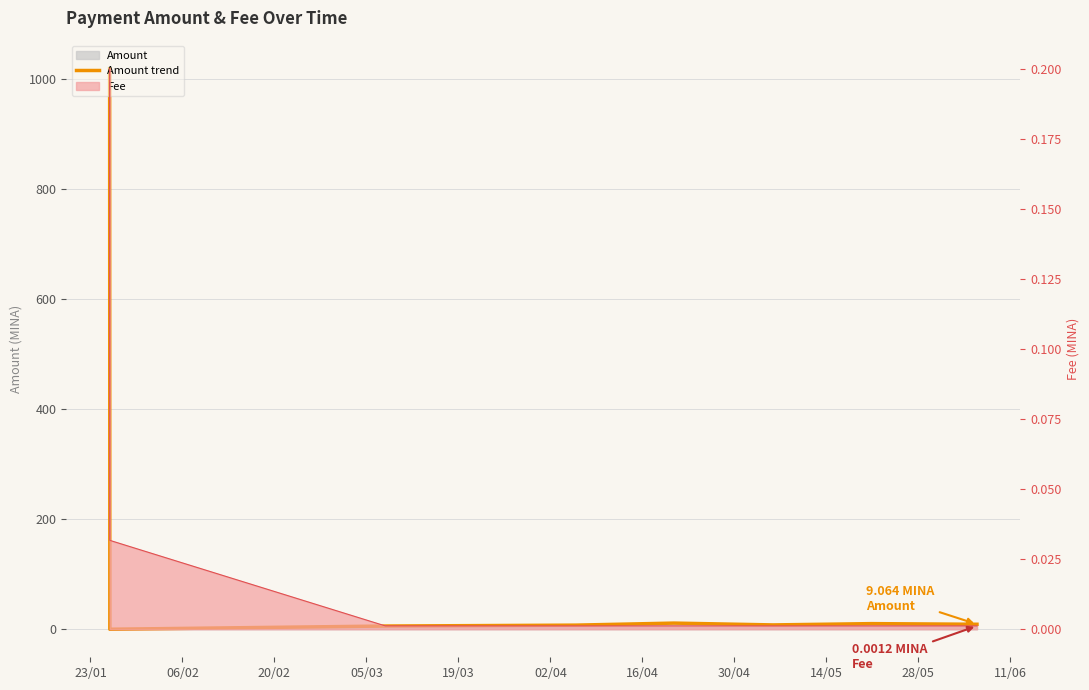

At which label does the data first exceed 7?

23/01